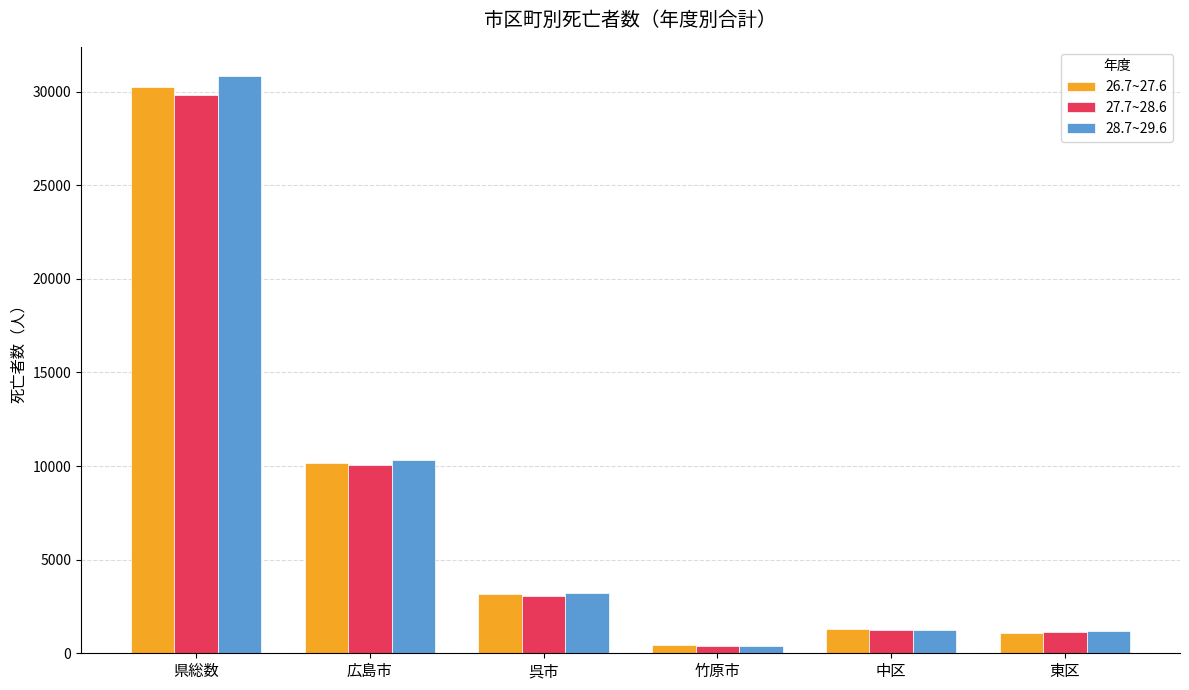

What is the total value across all series at 中区?

3778